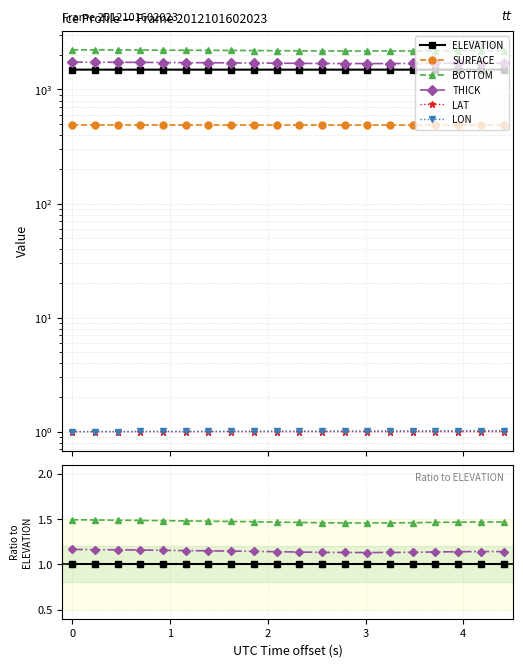

How many series are shown in this chart?

6